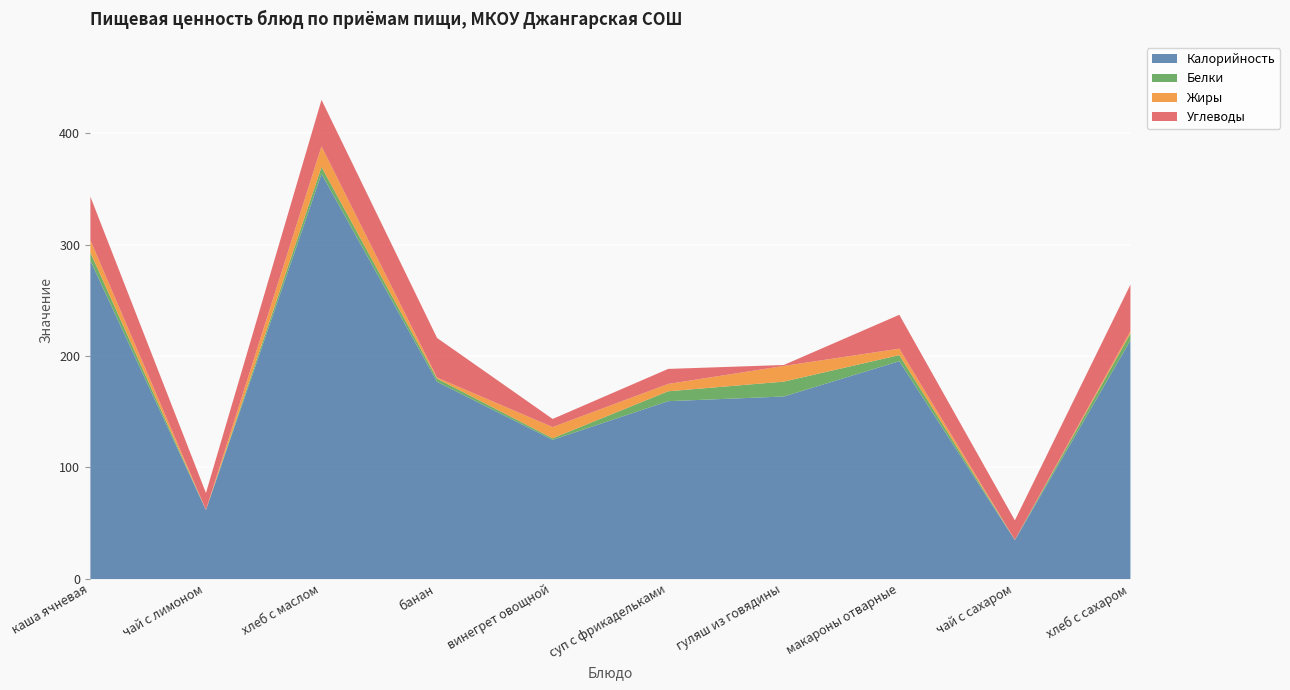

Which category has the highest value across all series?

хлеб с маслом